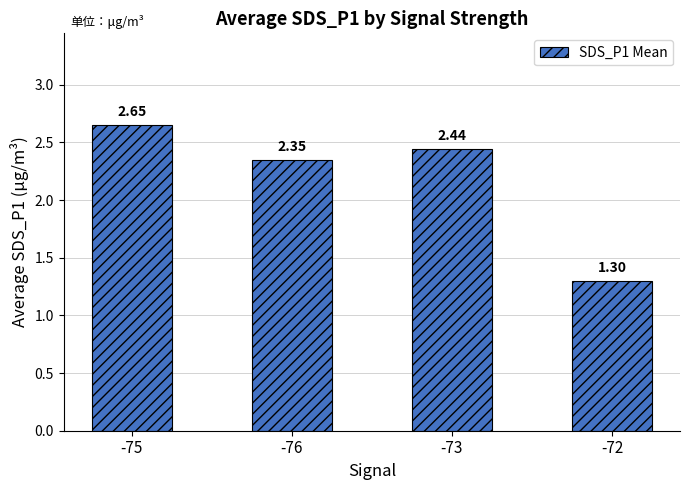

Are the bars grouped side by side (vs. stacked)?

No